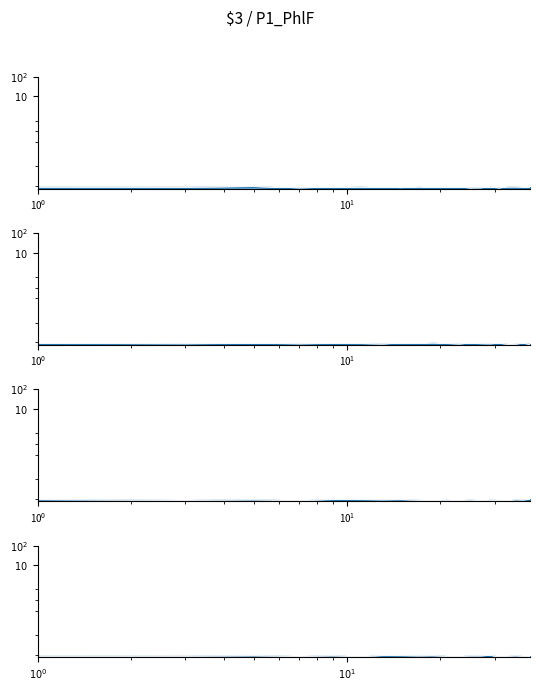

How many distinct data groups are displayed?

2